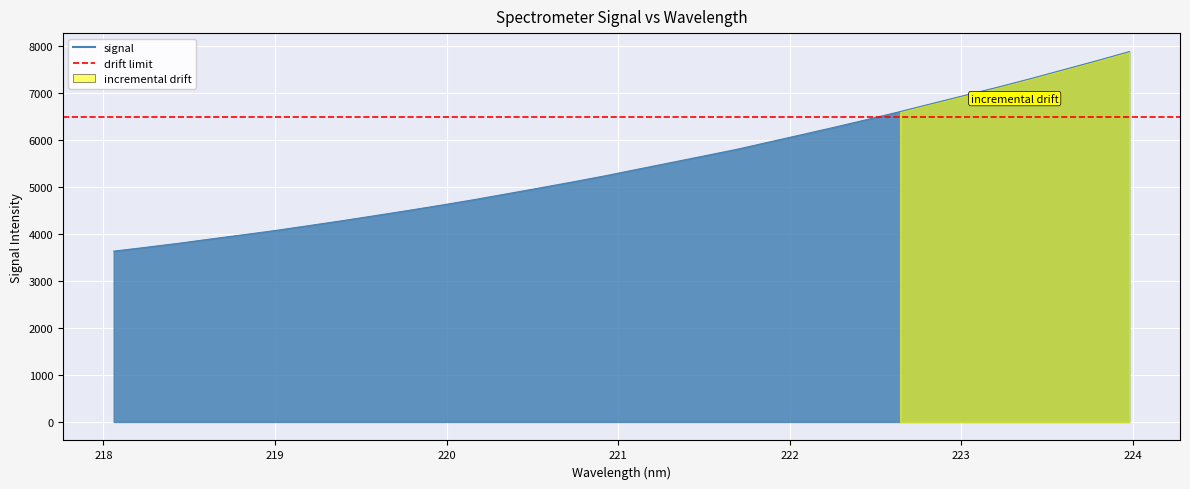

True or false: there are more than 1 points higher than both neighbors.

False